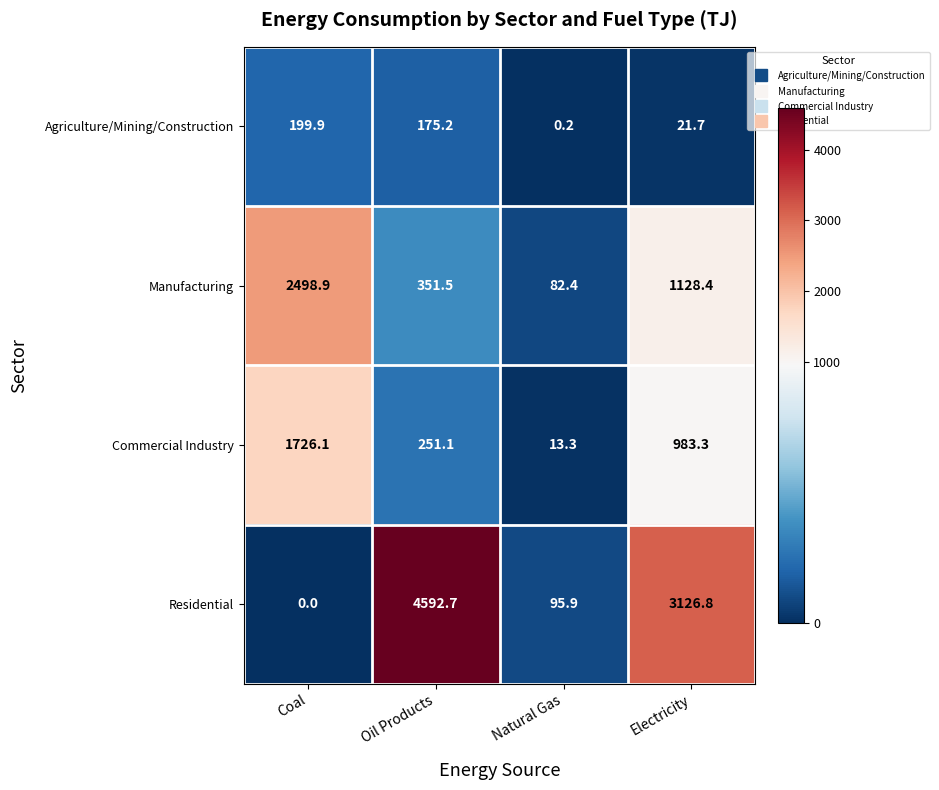

Where is Residential nearest to the value 2296?

Electricity